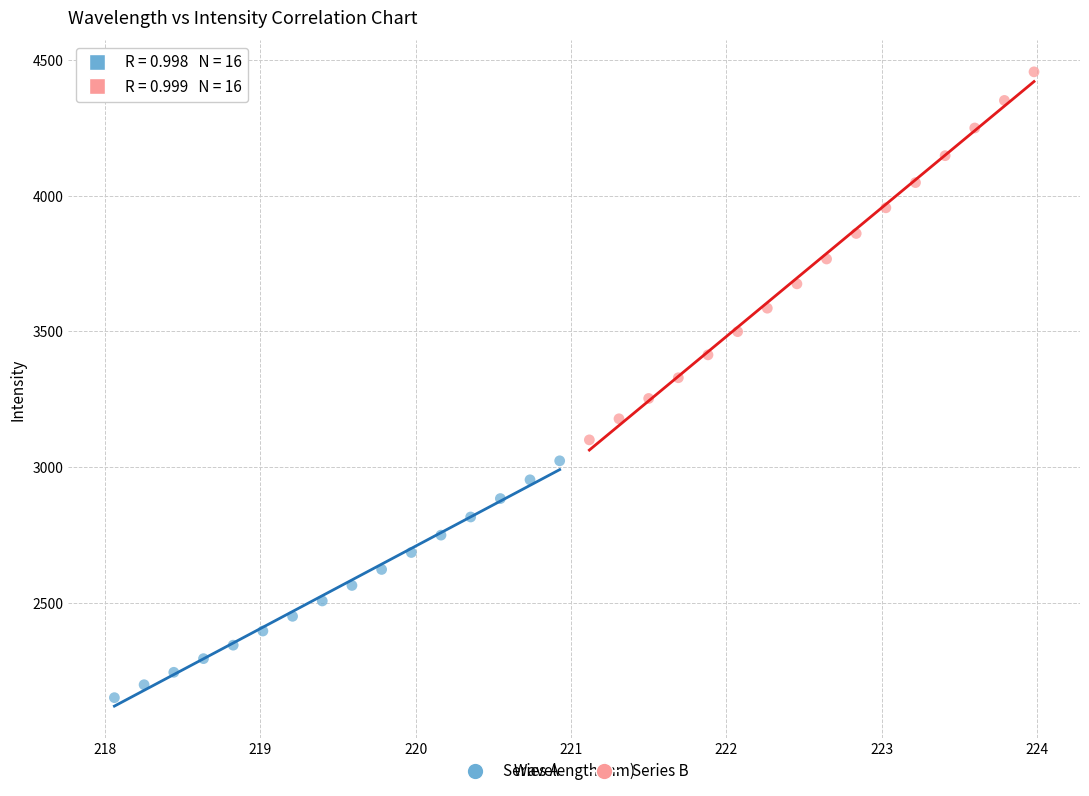

Which series contains the highest Y value?

Series B